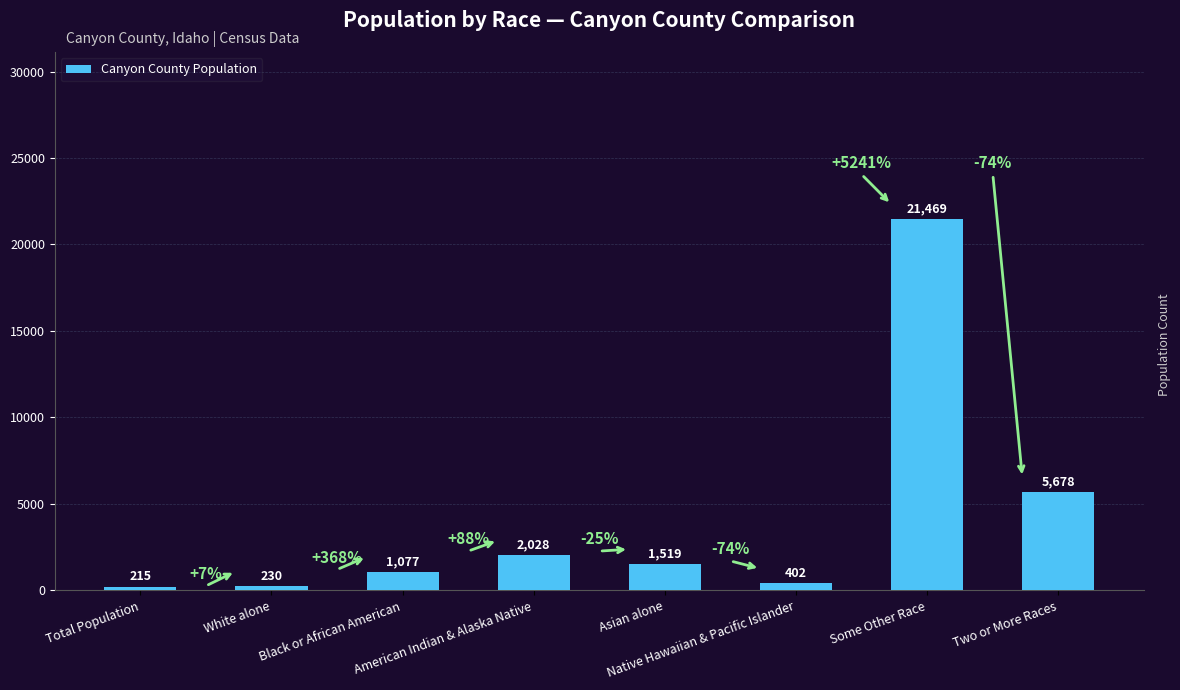

How many data points does each series have?

8